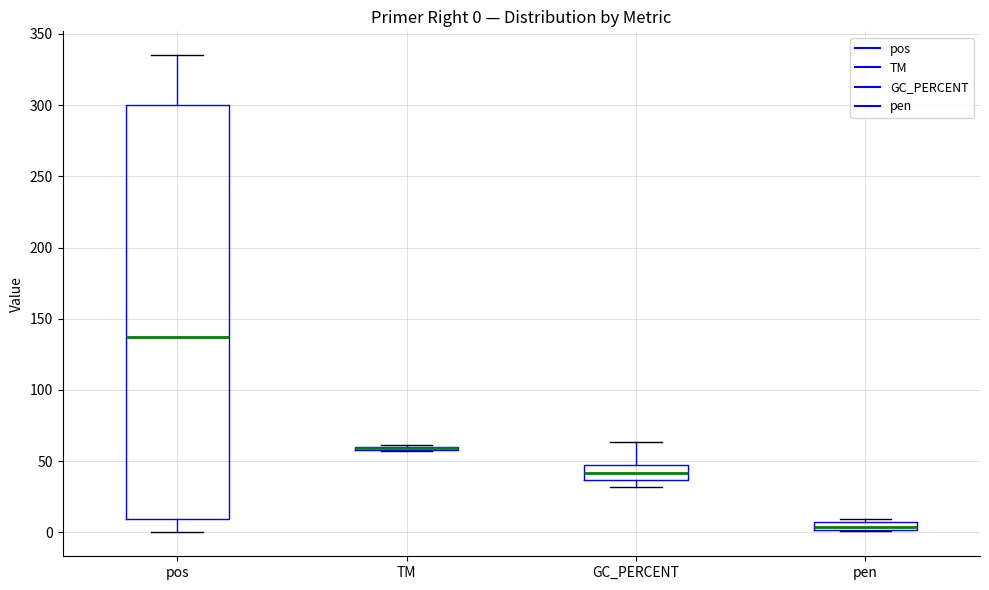

Which box is the tallest, from its lower edge to its upper edge?

pos